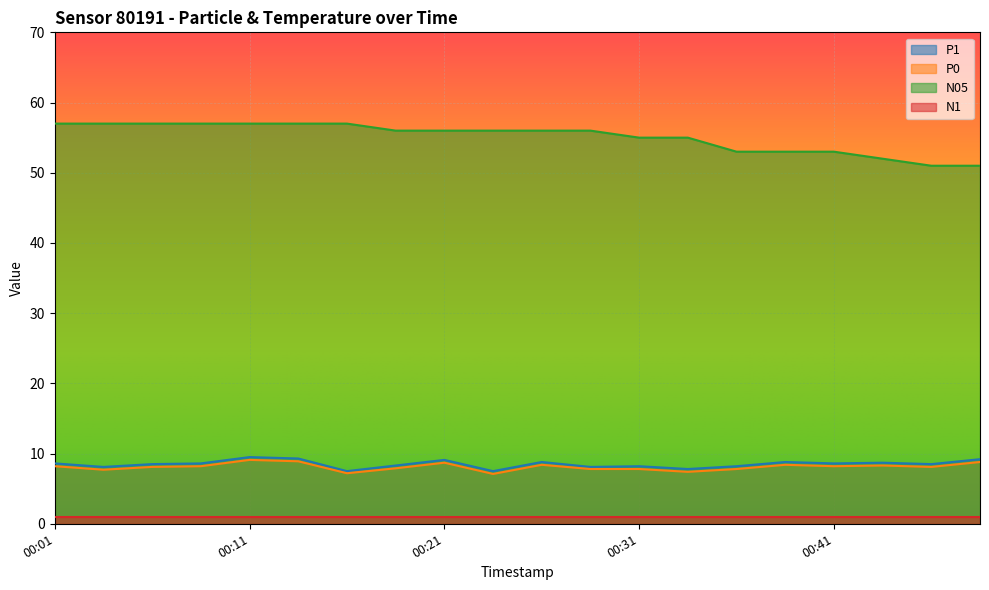

How many lines are shown in the chart?

4